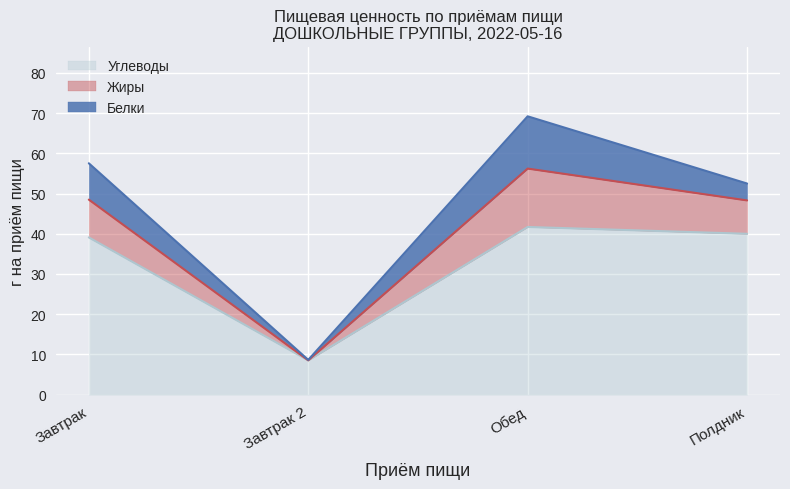

How many series are shown in this chart?

3